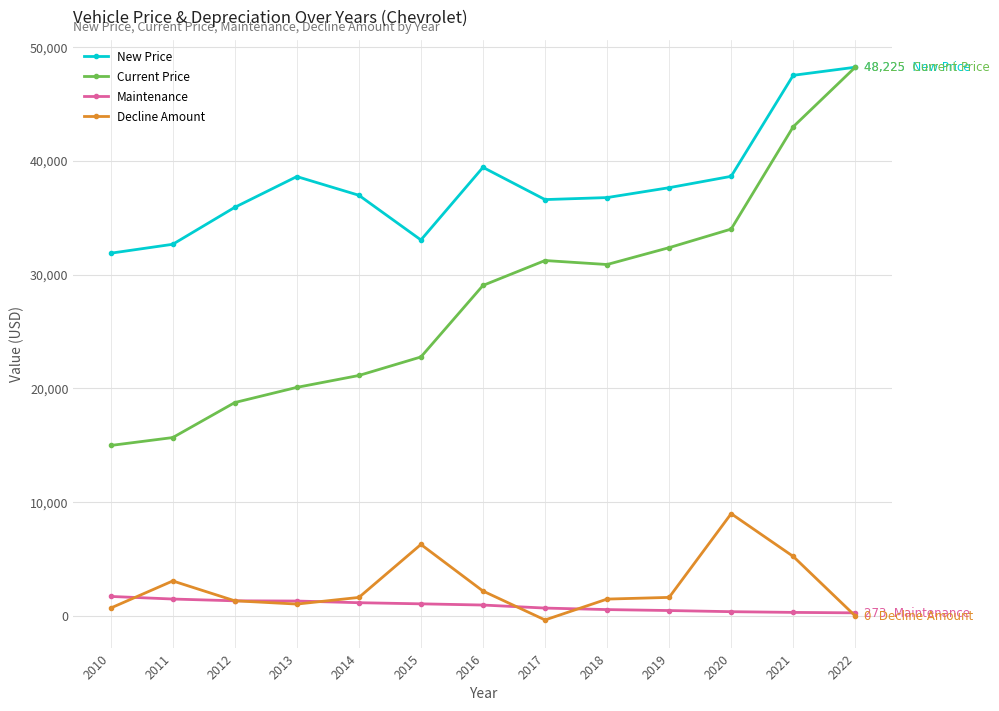

True or false: New Price and Maintenance intersect in this chart.

False